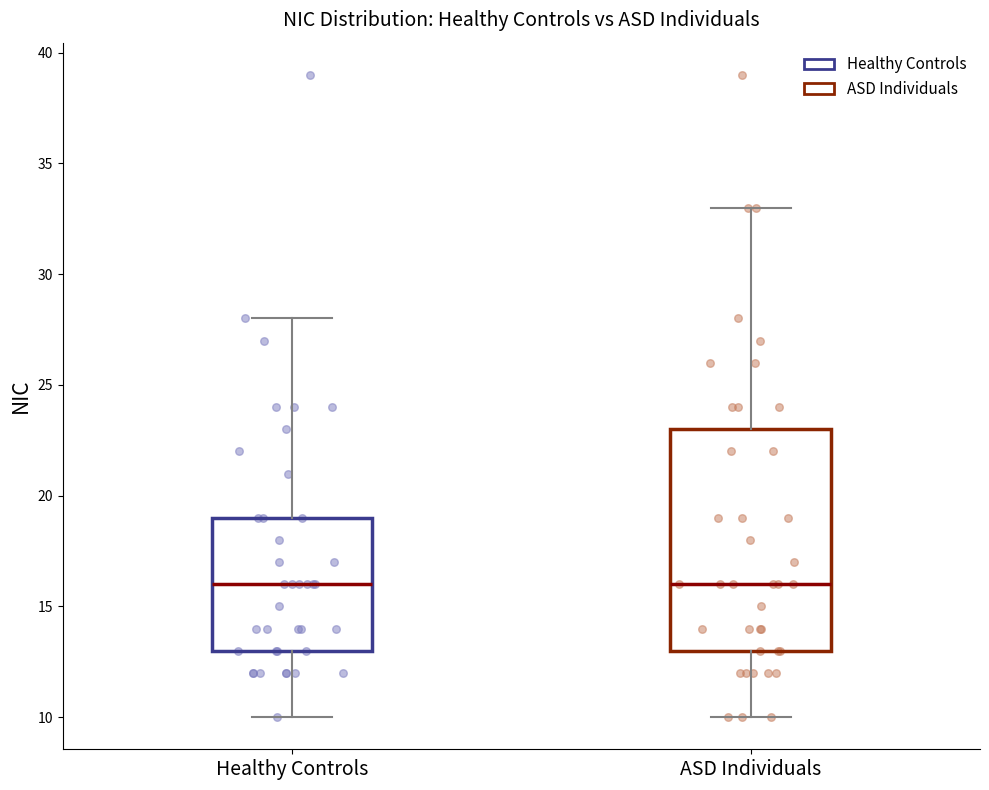

Where does the lower whisker of the box for ASD Individuals end on the y-axis? The values are not printed on the chart, so give them approximately, as read against the axis.

10